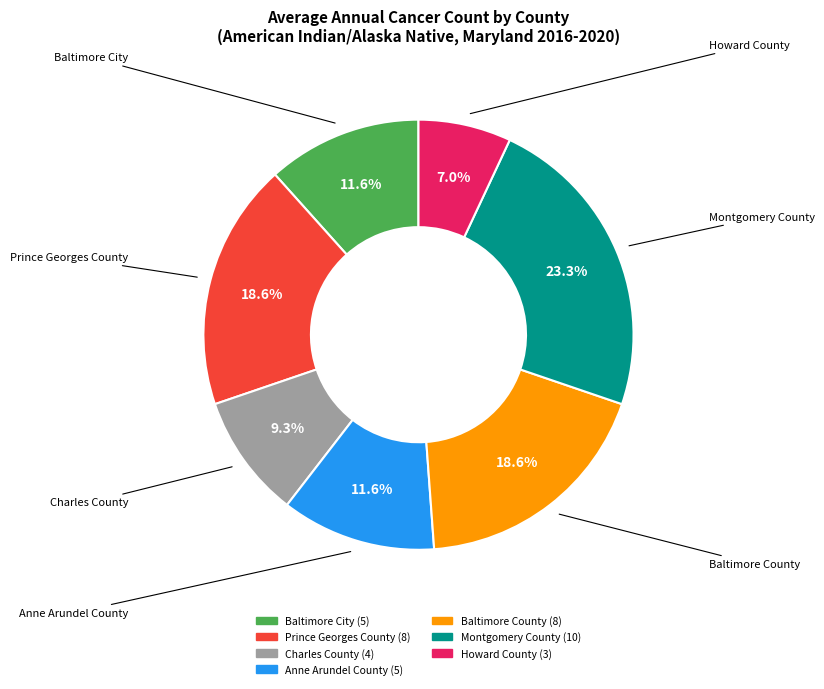

To the nearest percent, what is the average slice percentage?

14%